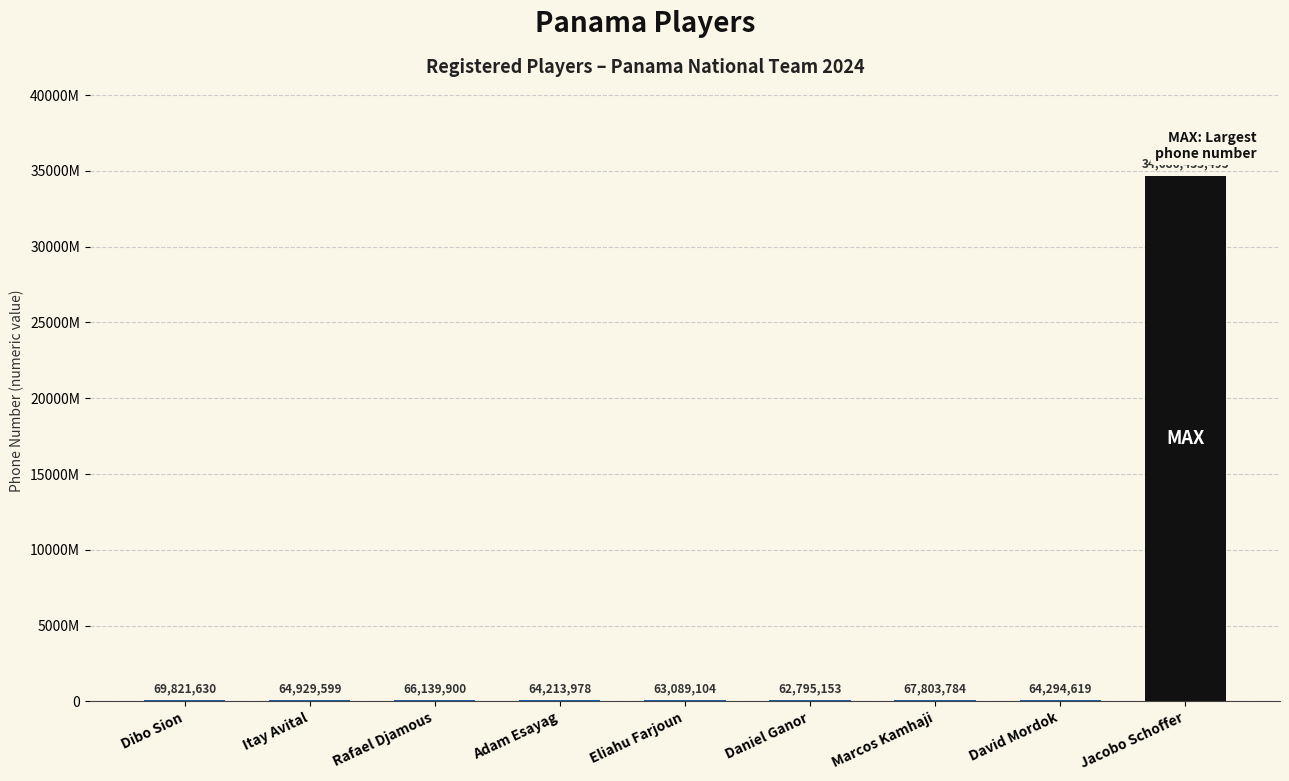

At which category does the chart reach its minimum across all series?

Daniel Ganor